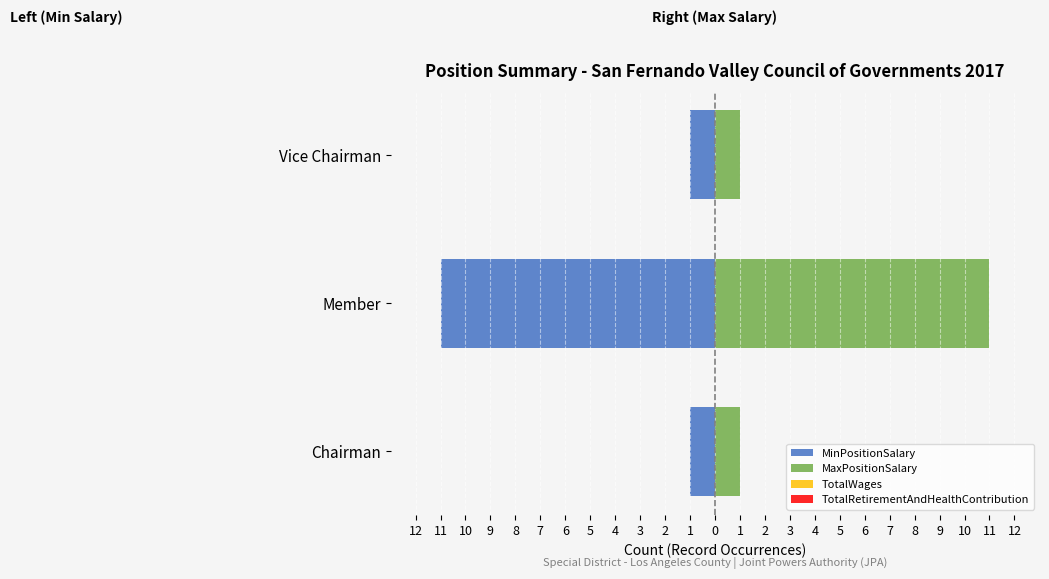

What is the greatest value displayed?

11.0